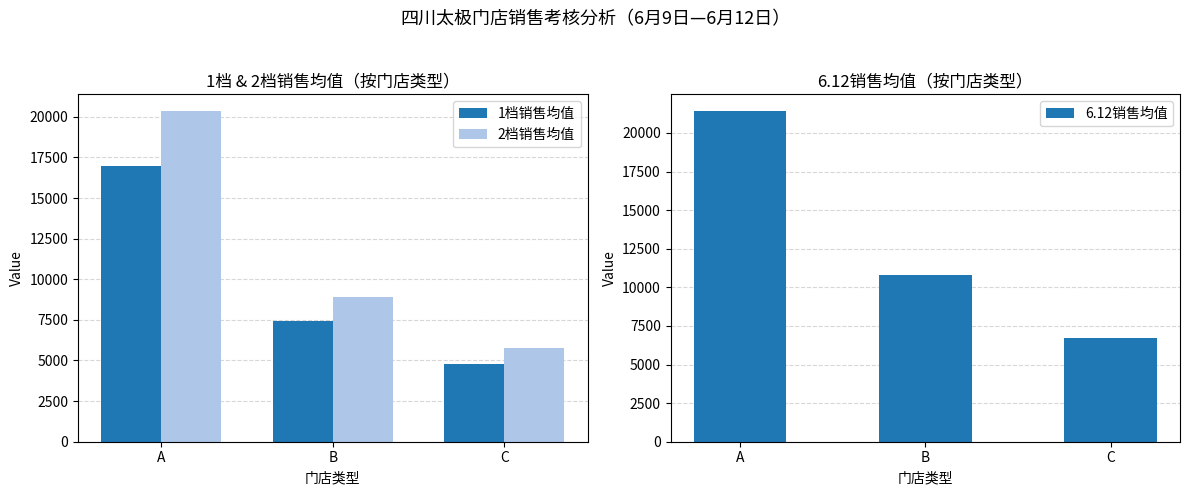

How many data points in 6.12销售均值 are above 10788?

2